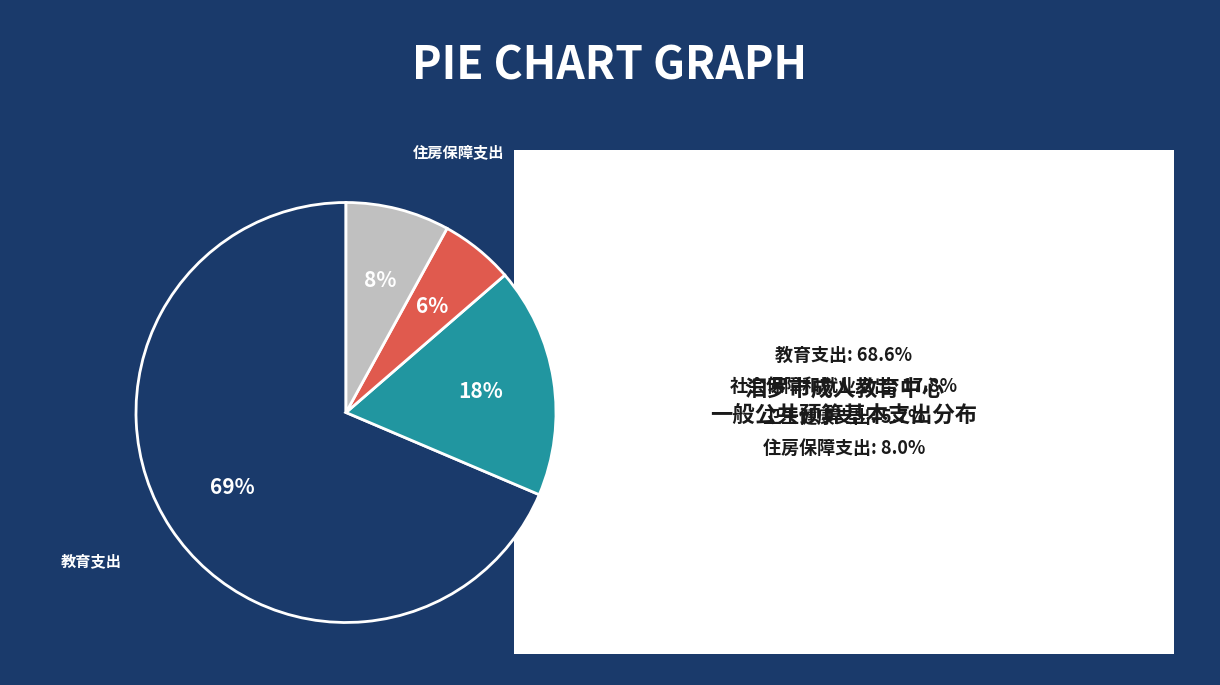

To the nearest percent, what is the average slice percentage?

25%